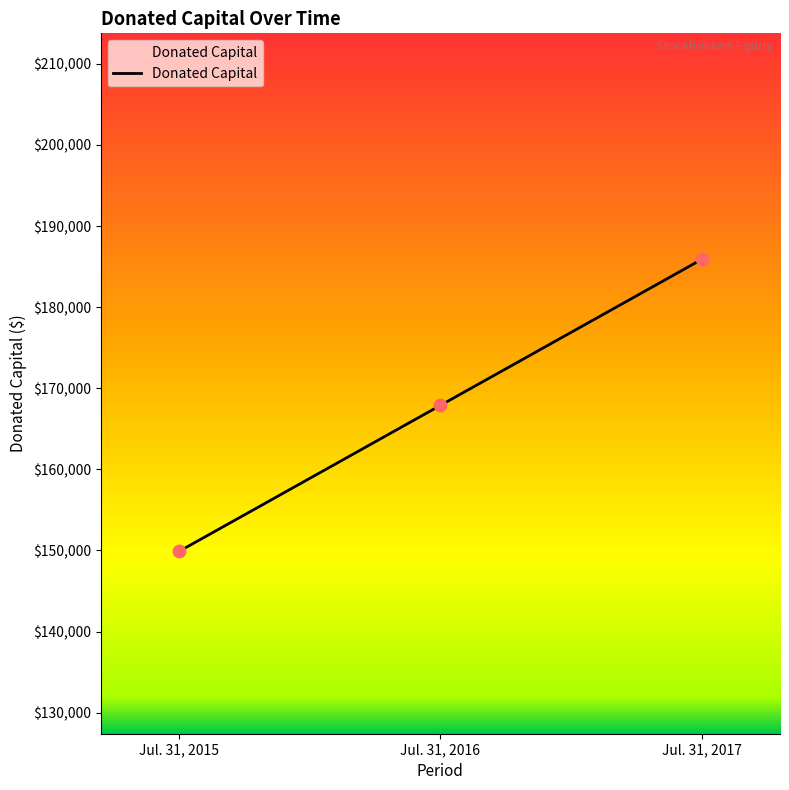

What is the change in value from Jul. 31, 2015 to Jul. 31, 2017?

+36000